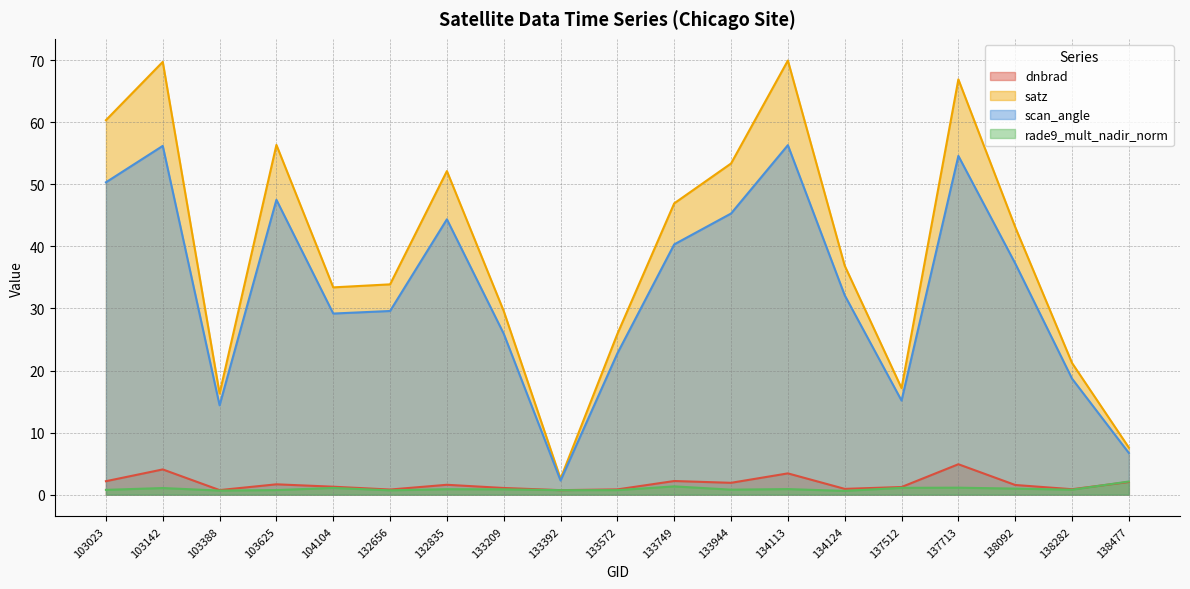

What is the average value of the rade9_mult_nadir_norm series?

1.0